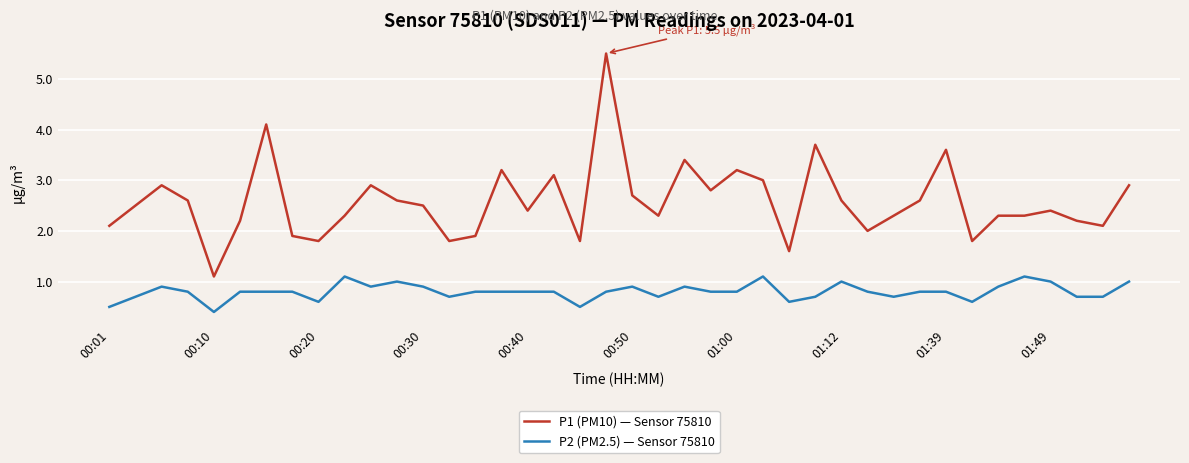

Rank the series by their maximum value, from highest to lowest.

P1 (PM10) — Sensor 75810, P2 (PM2.5) — Sensor 75810